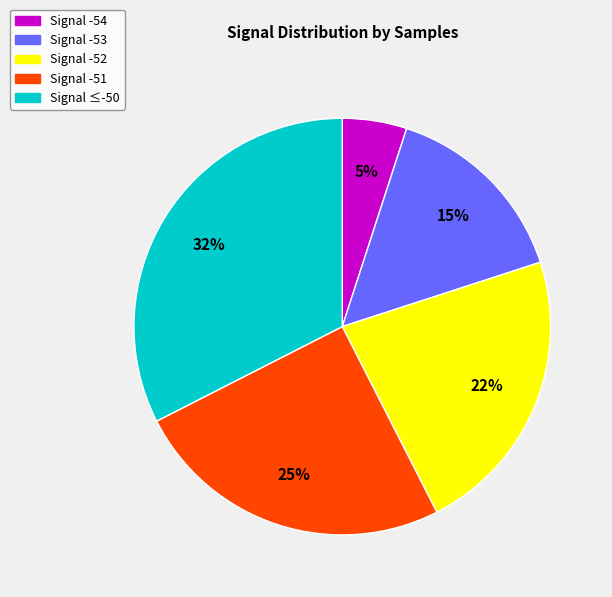

The Signal -53 slice represents 15% of the pie. True or false?

True